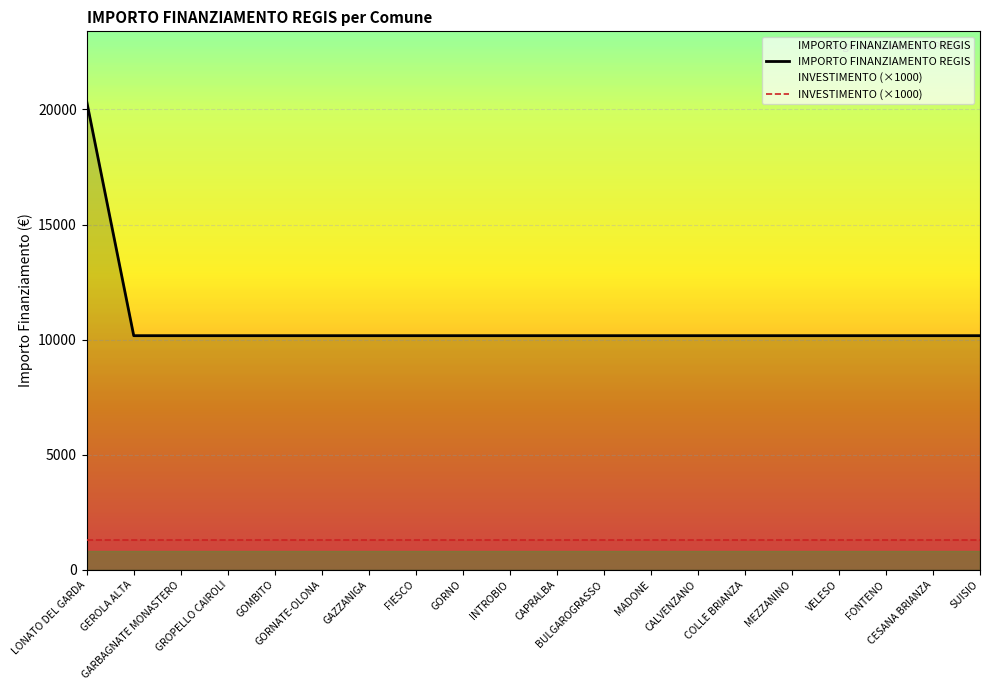

True or false: IMPORTO FINANZIAMENTO REGIS and INVESTIMENTO (×1000) cross at least once.

False